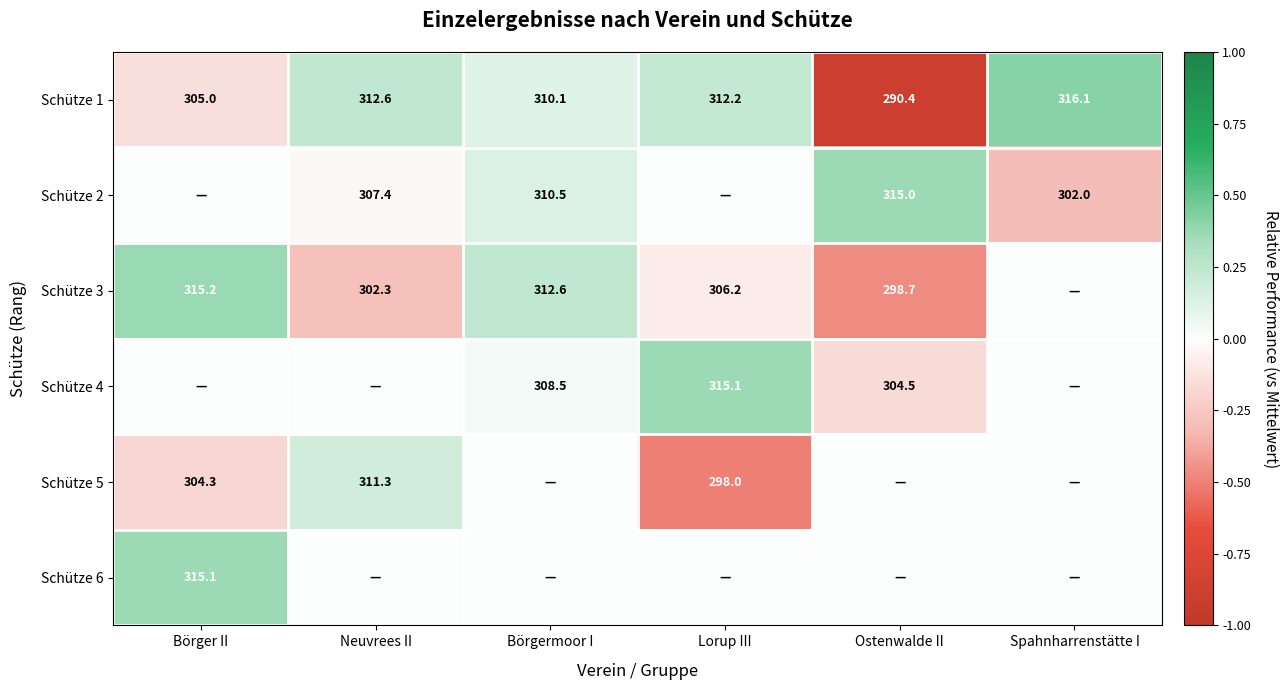

At which label does Schütze 1 first exceed 312?

Neuvrees II